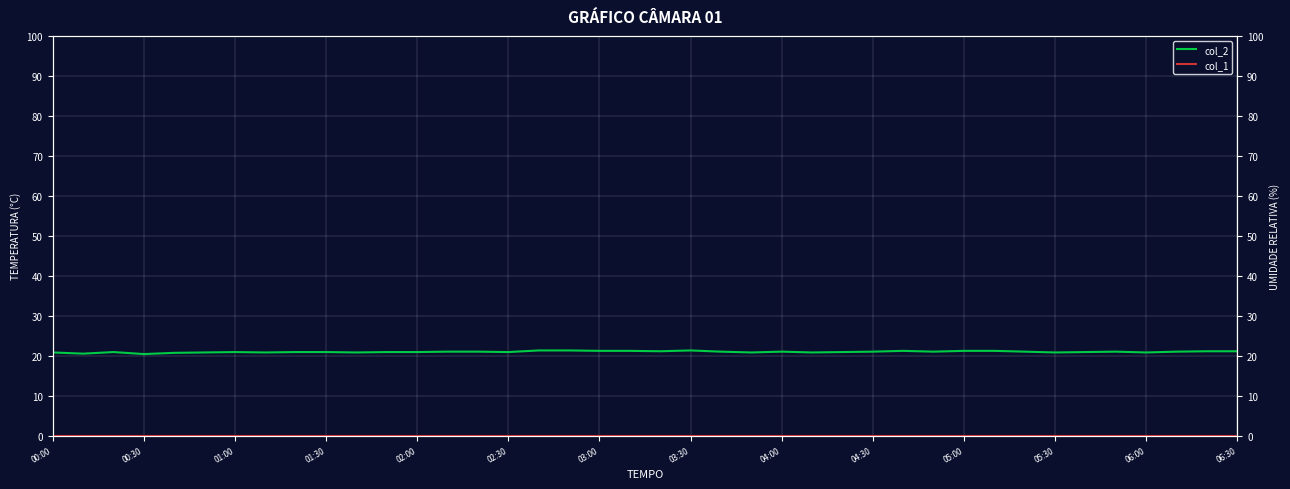

The col_2 series shows 13.0 at 01:00. True or false?

False